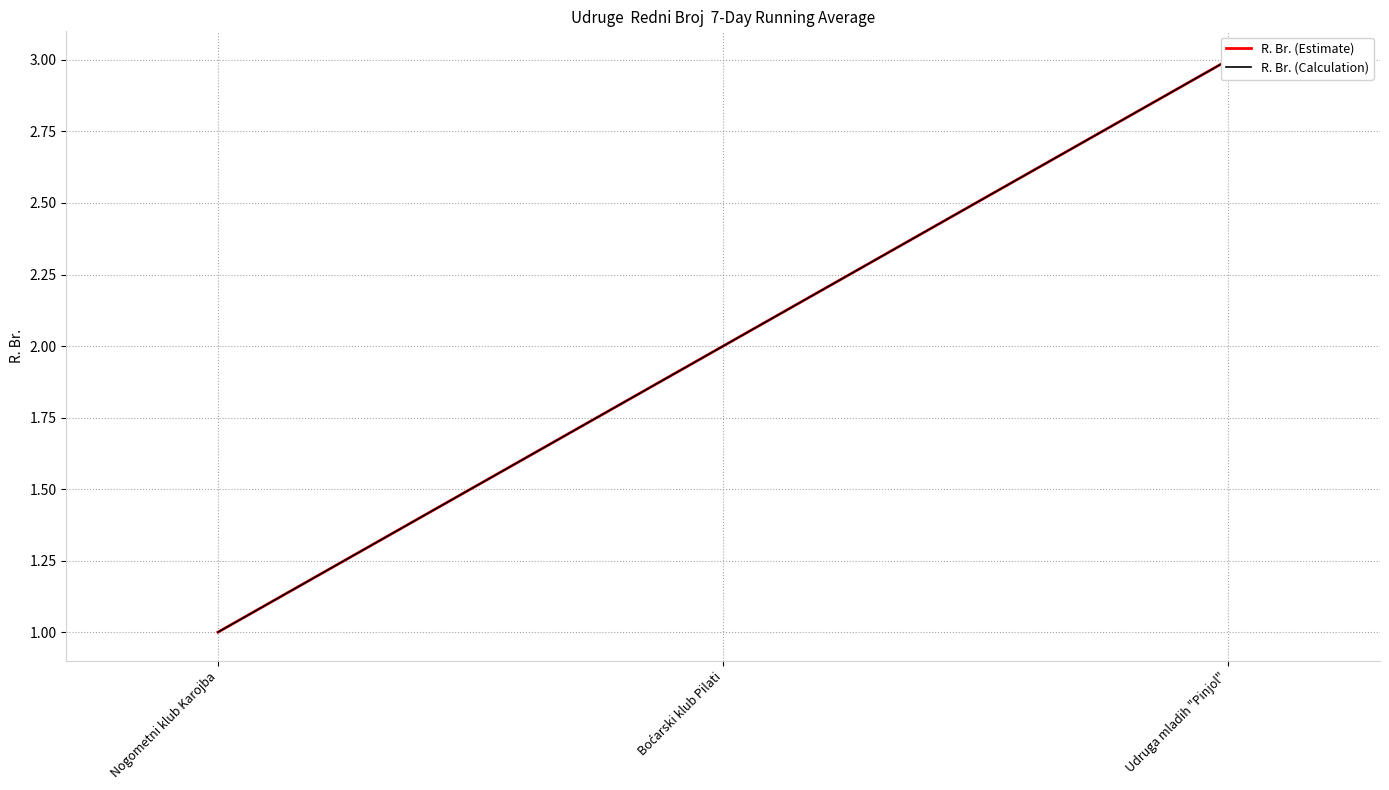

What is the lowest value of the R. Br. (Calculation) series?

1